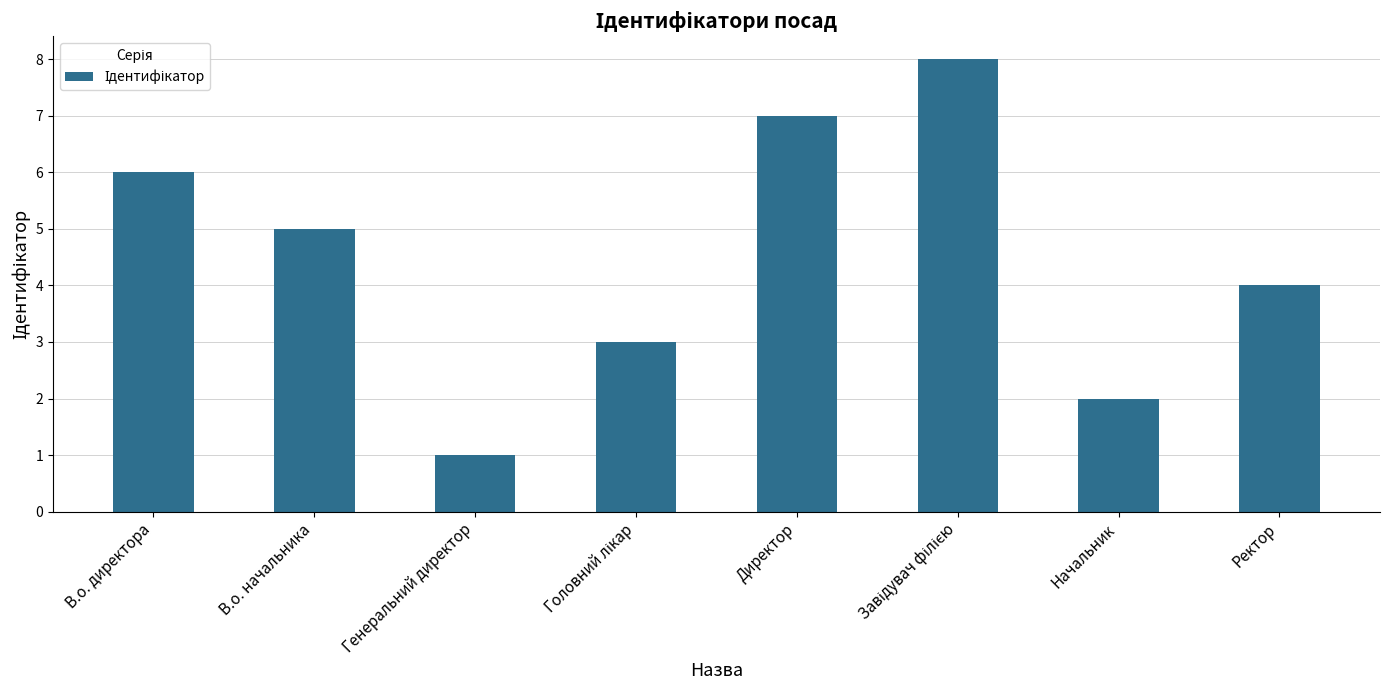

How many values are below 5?

4